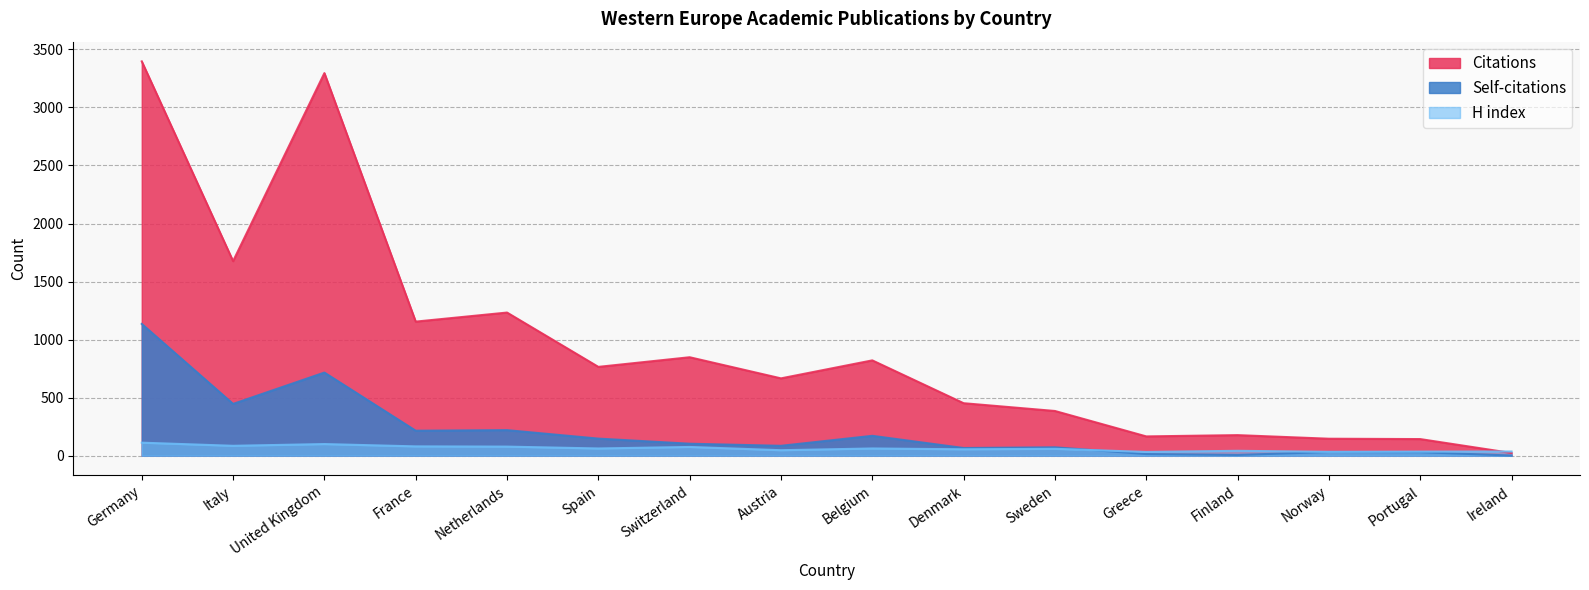

Is it true that Self-citations equals 17 at Sweden?

False